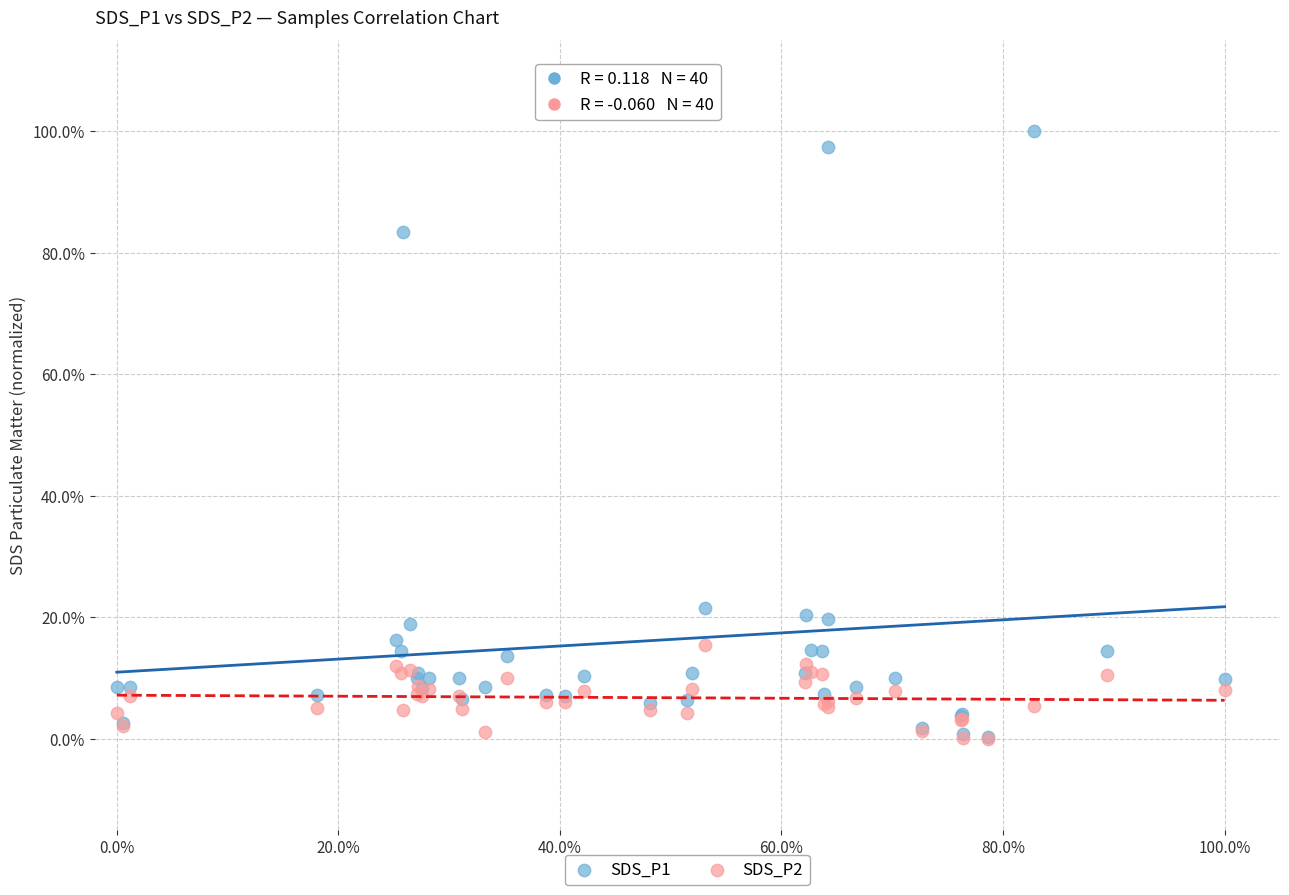

Which series contains the highest Y value?

SDS_P1